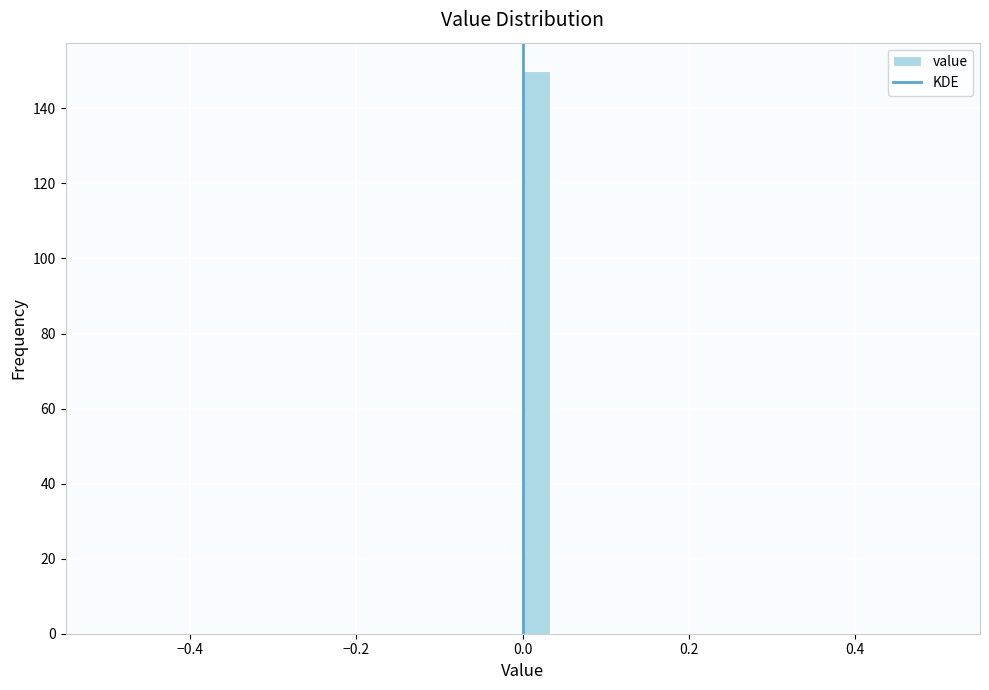

Read against the x-axis, roughly where is the centre of the tallest bar?

0.02